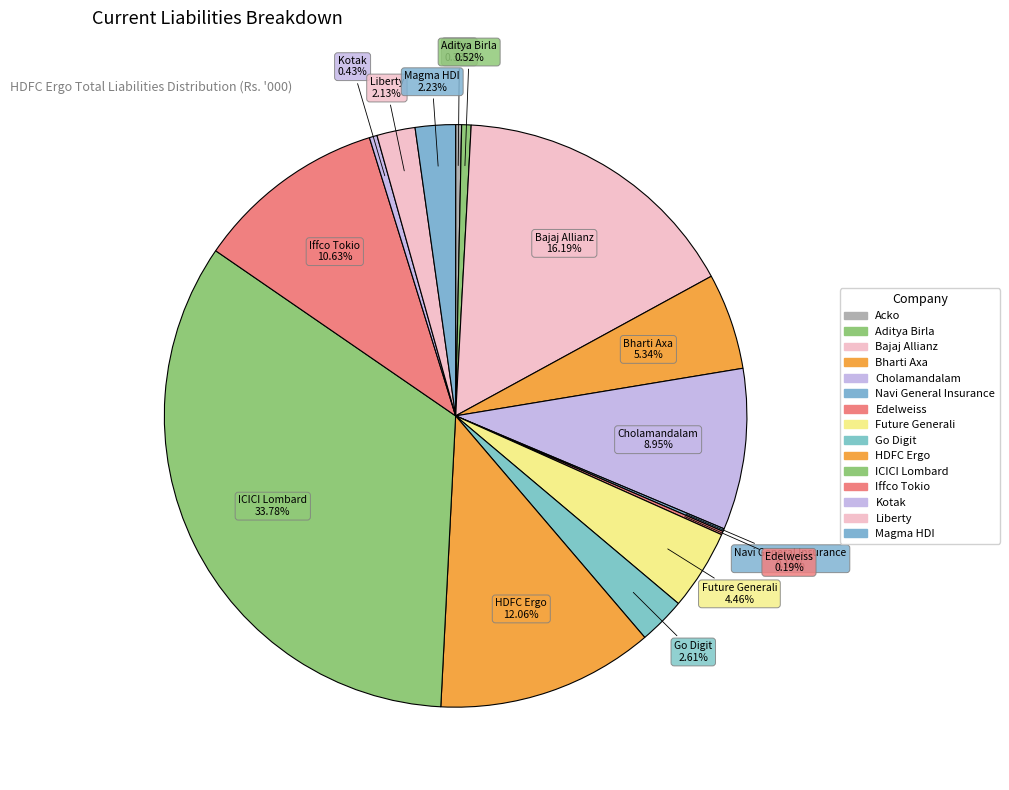

What is the largest slice in the pie chart?

ICICI Lombard